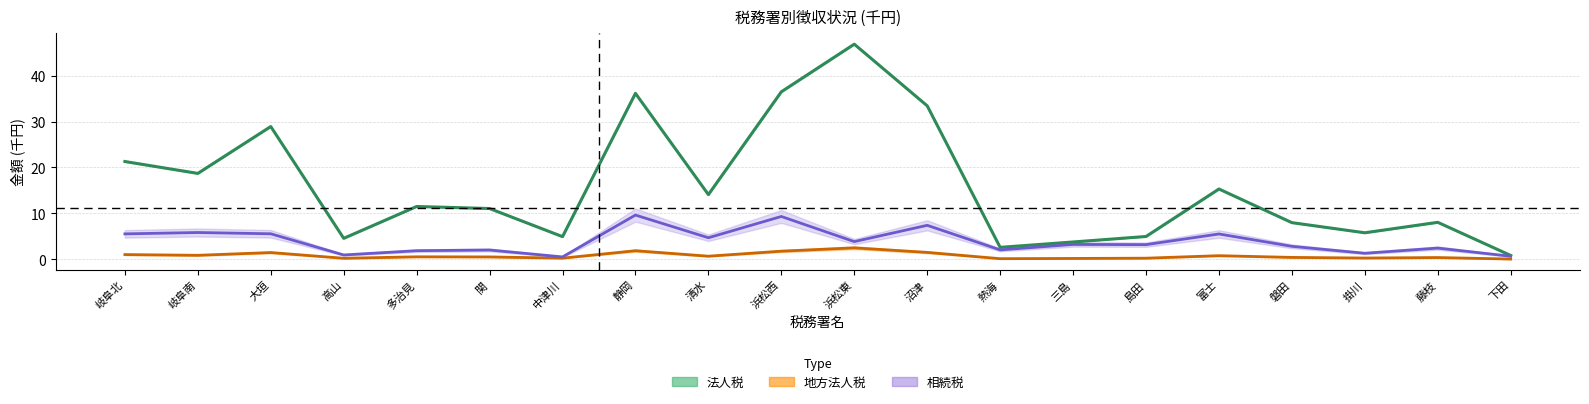

Rank the series by their average value, from highest to lowest.

法人税_収納済額, 相続税_収納済額, 地方法人税_収納済額